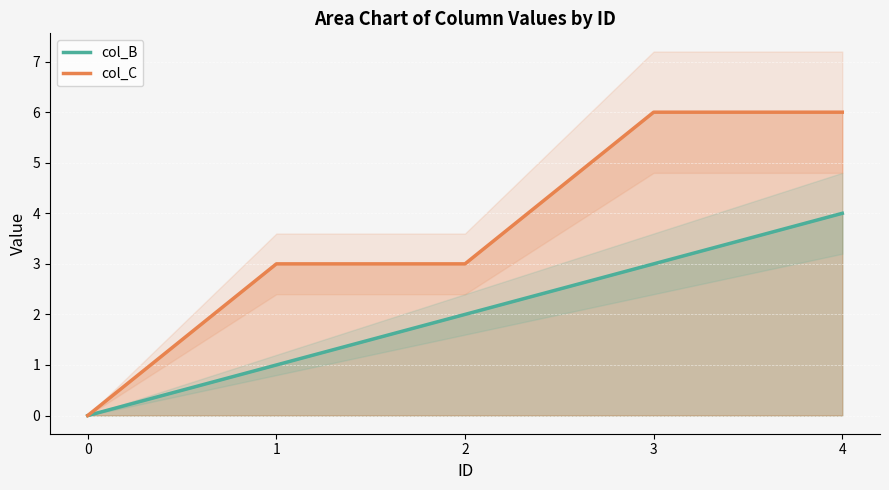

Is it true that col_C equals -2 at 0?

False